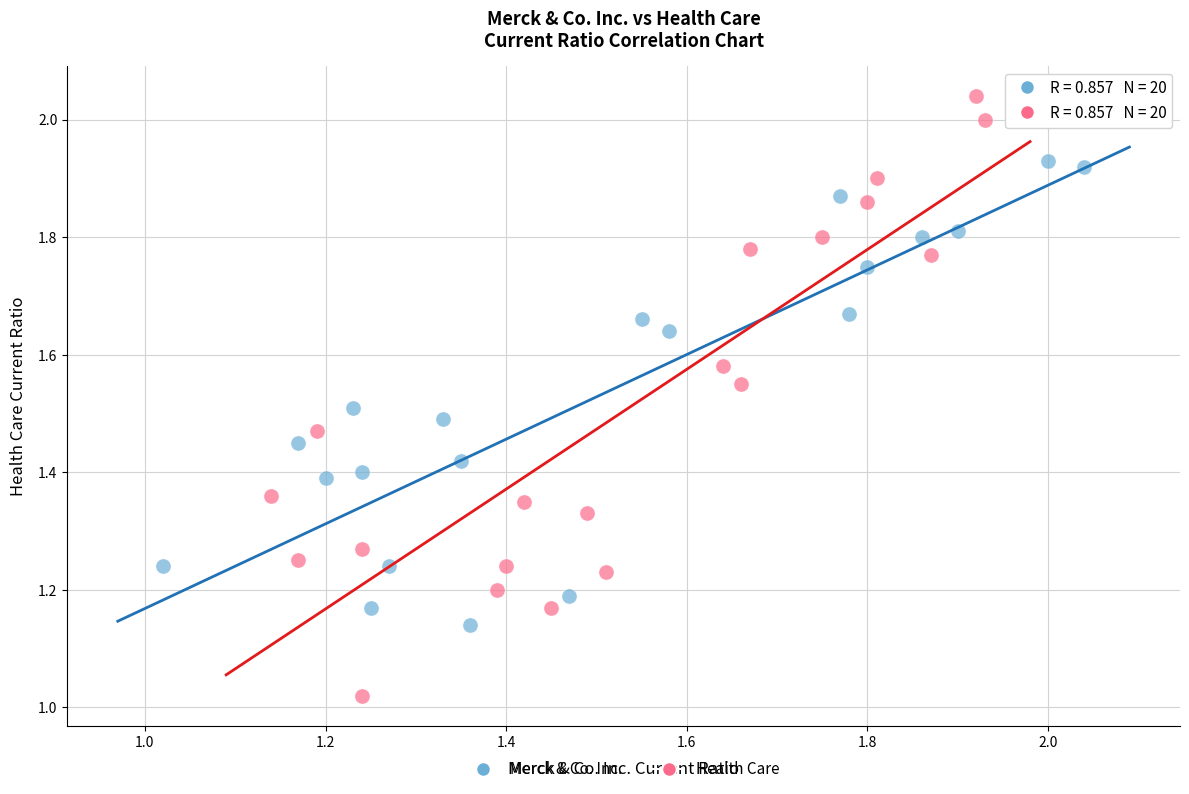

Which series has the largest Y range (max minus min)?

Health Care